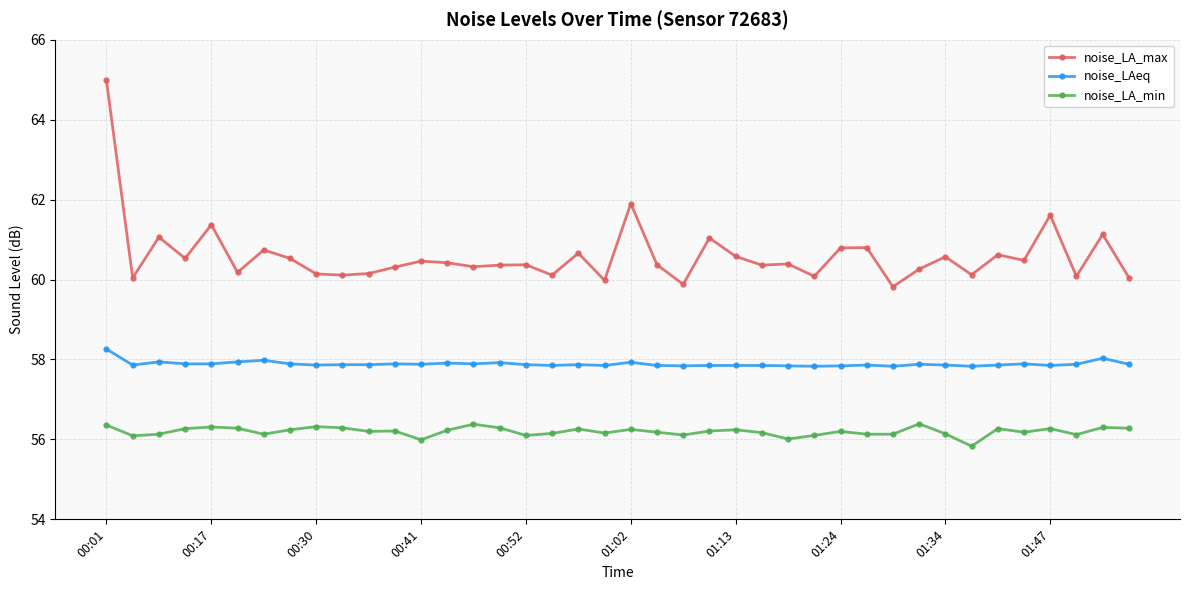

Does the chart have visible grid lines?

Yes